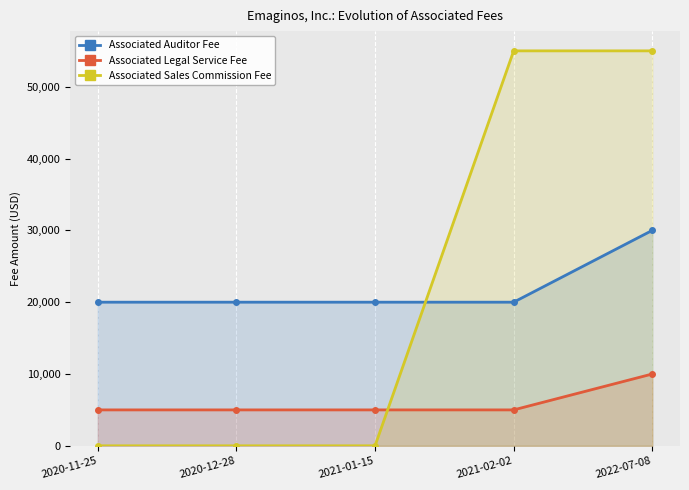

True or false: Associated Auditor Fee and Associated Legal Service Fee cross at least once.

False